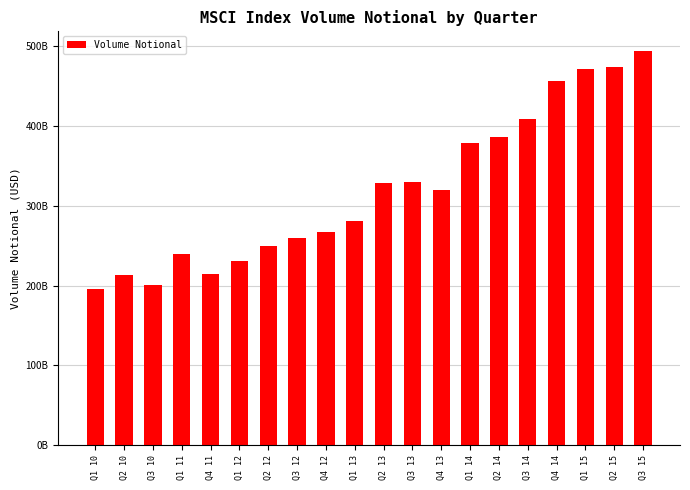

What is the approximate value at Q1 10?

196159382074.1